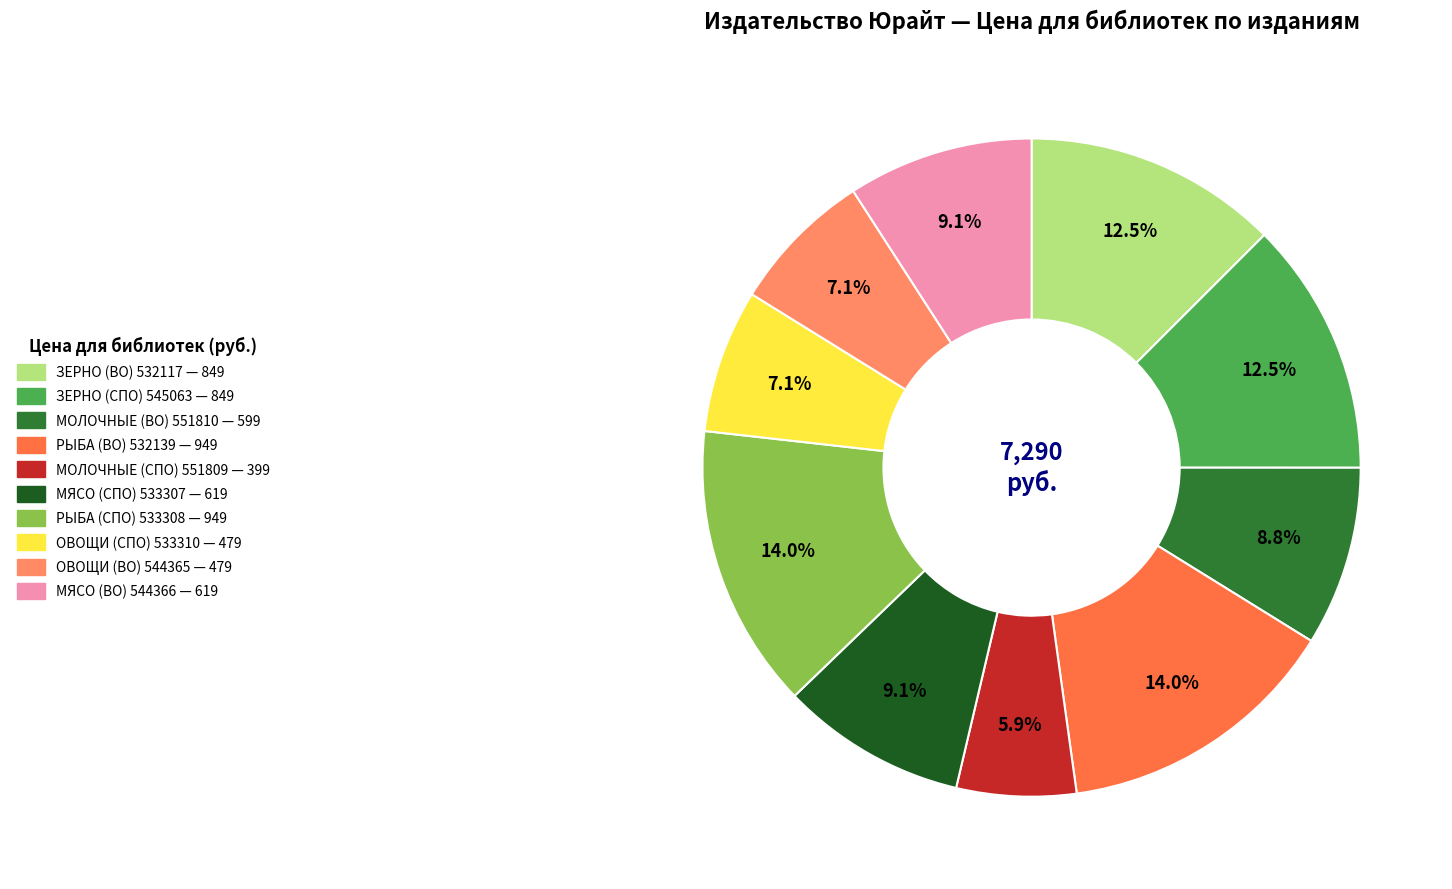

To the nearest percent, what is the combined percentage of МЯСО (ВО) 544366 and РЫБА (ВО) 532139?

23%